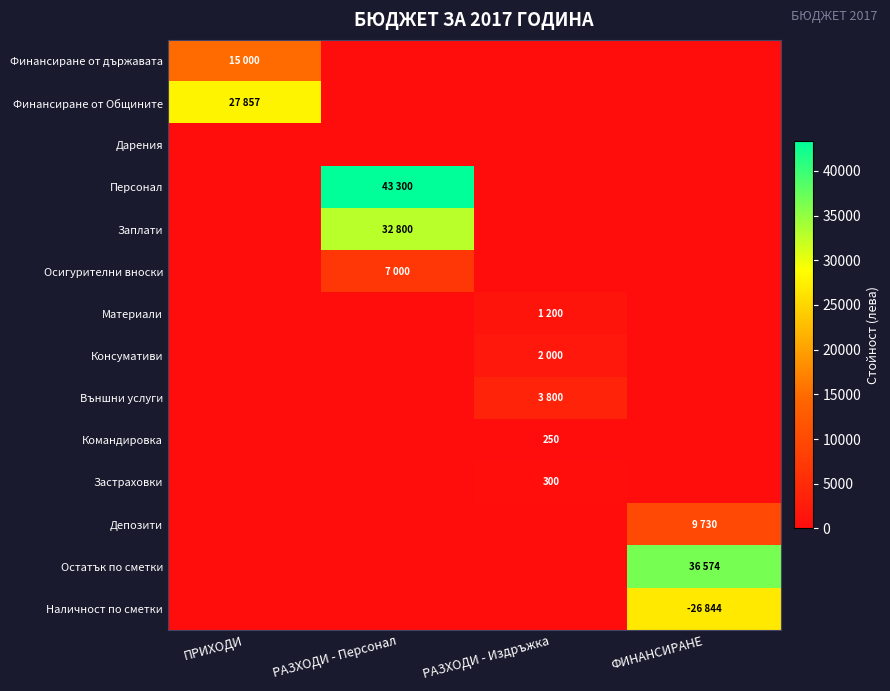

Is it true that Командировка equals 250 at РАЗХОДИ - Издръжка?

True